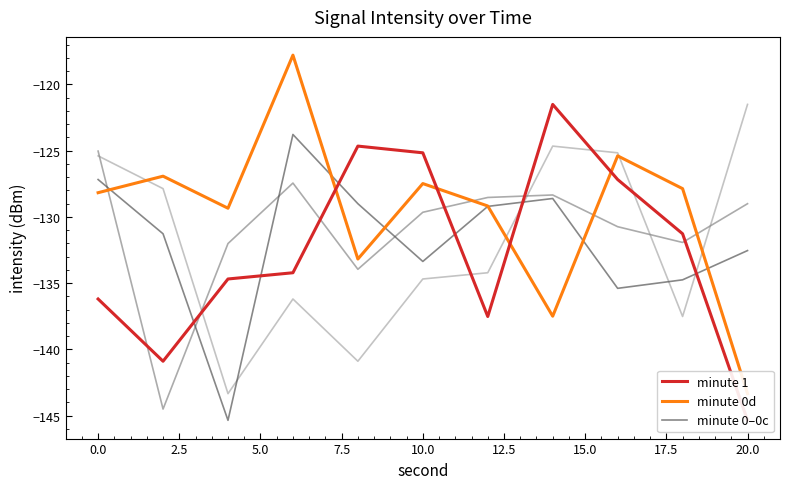

The value of minute 0d at 0.0 is -191.1. True or false?

False